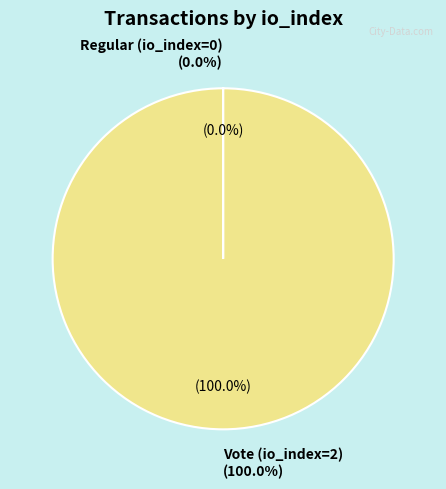

Combined, what portion of the pie is Regular (io_index=0) and Vote (io_index=2)?

100.0%